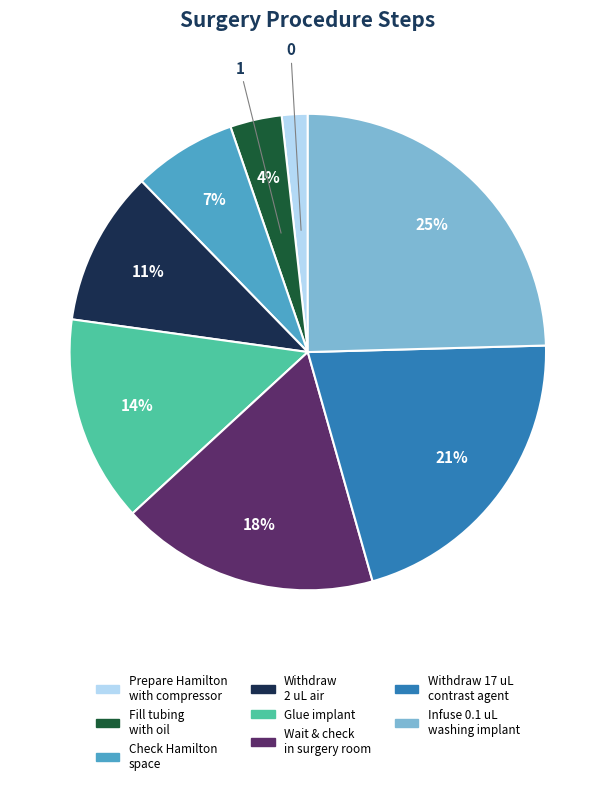

Is there a majority slice in this chart?

No